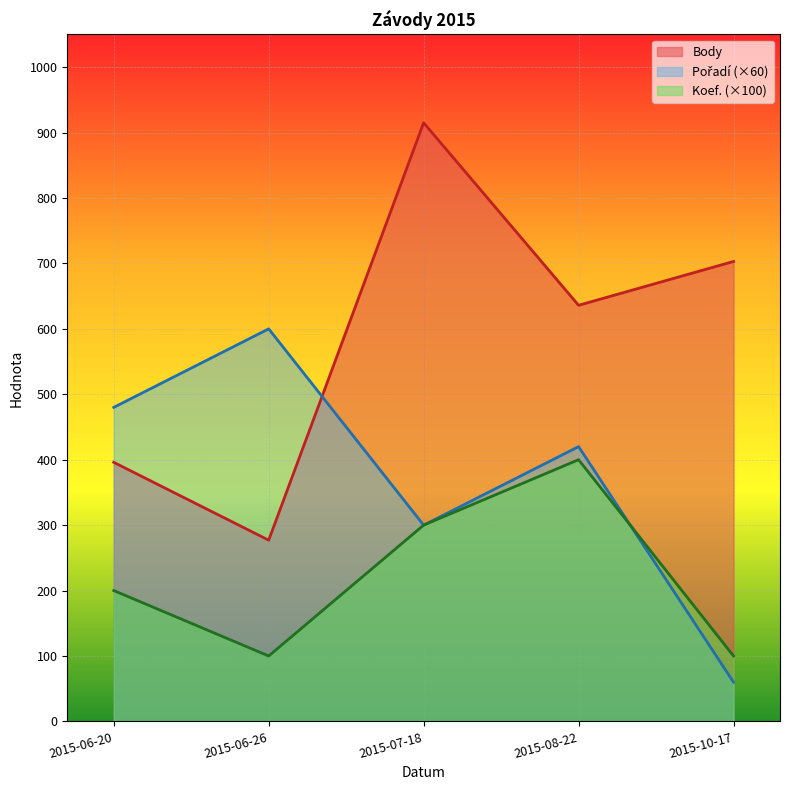

True or false: Koef. and Body intersect in this chart.

False